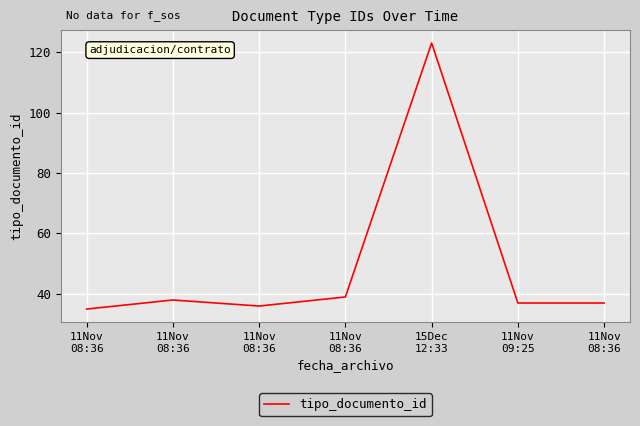

Where is the first local minimum?

11Nov
08:36